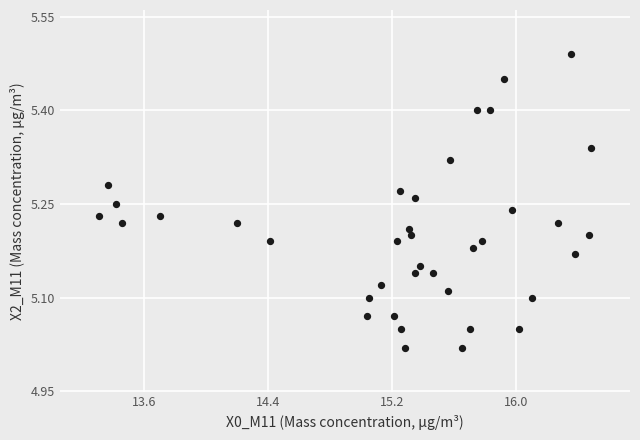

What is the range of X values (max minus min)?

3.2